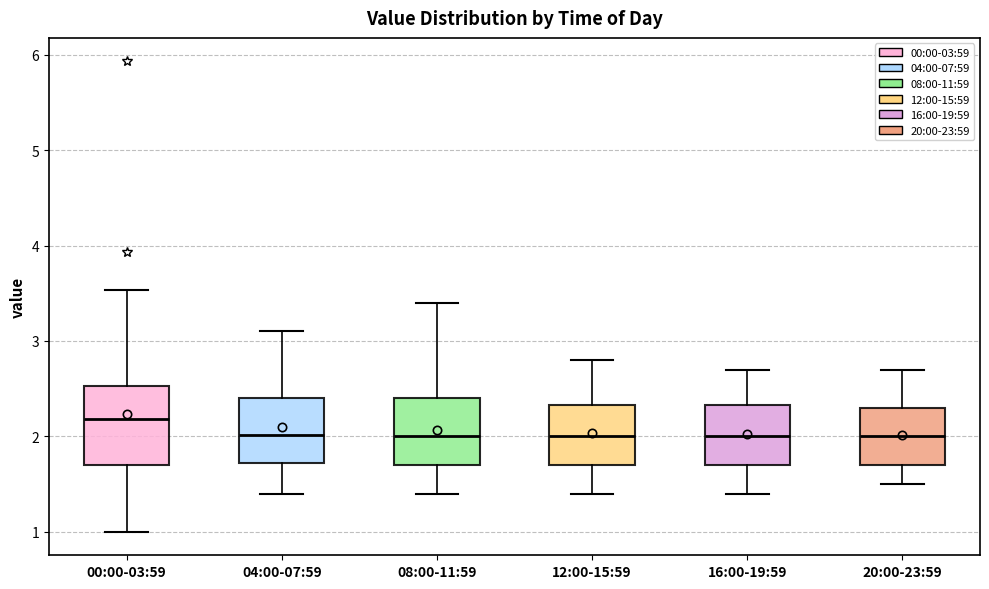

Which box is the tallest, from its lower edge to its upper edge?

00:00-03:59